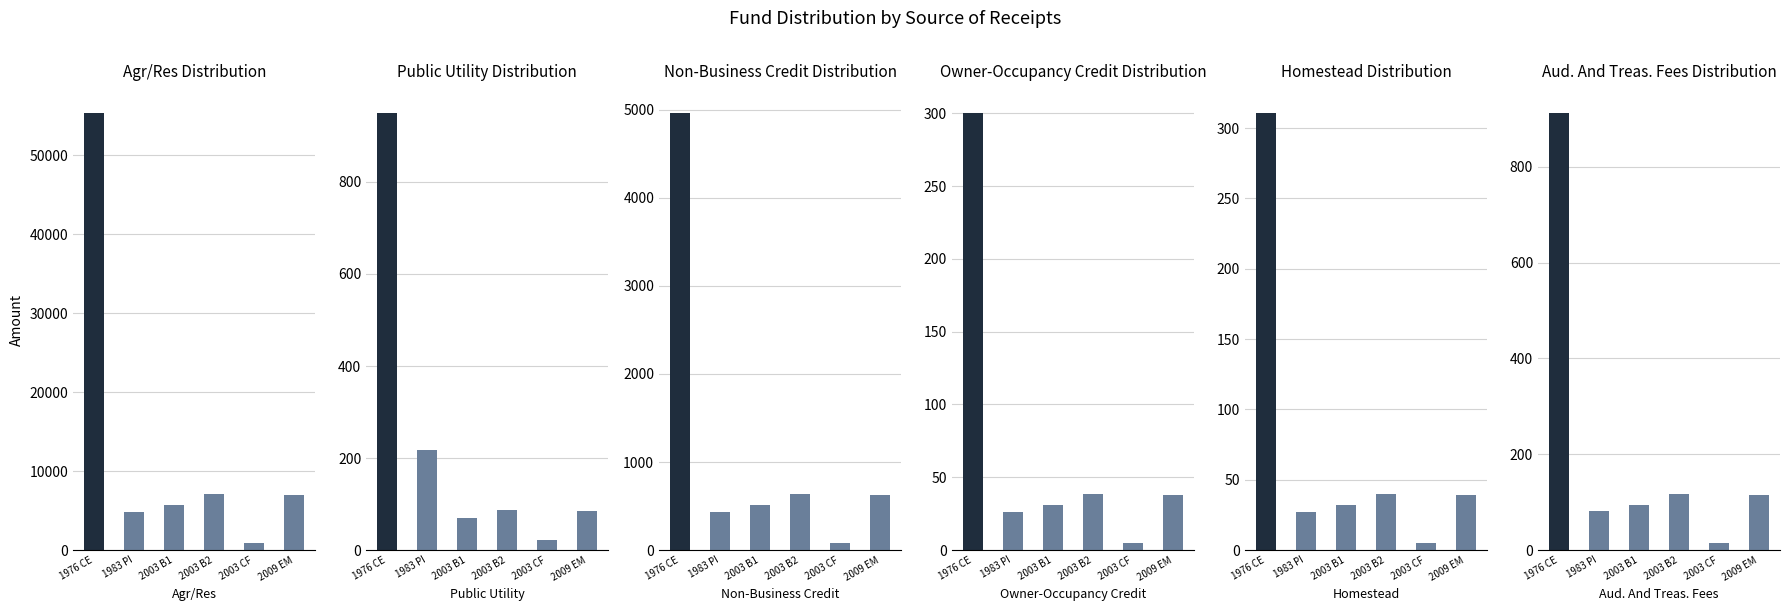

What is the label of the 2nd bar from the right?

2003 CF